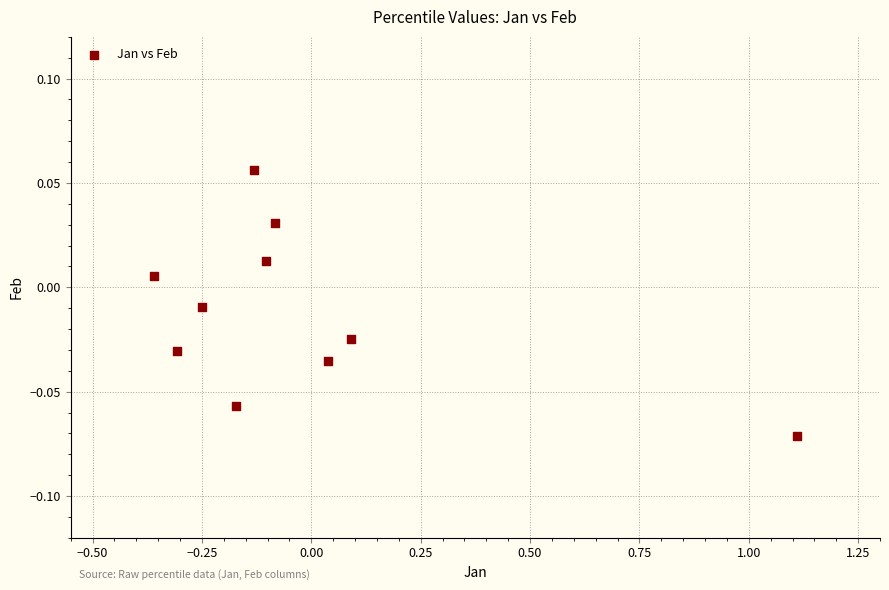

What is the range of X values (max minus min)?

1.5